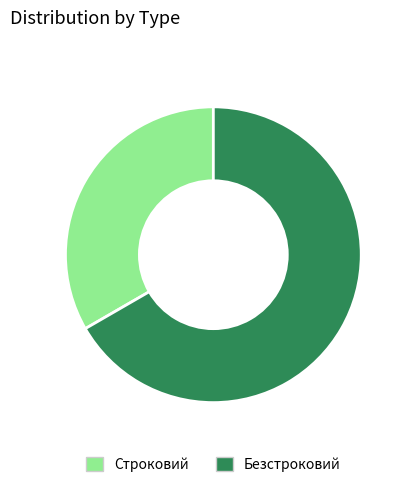

Which slice represents more than half of the pie?

Безстроковий